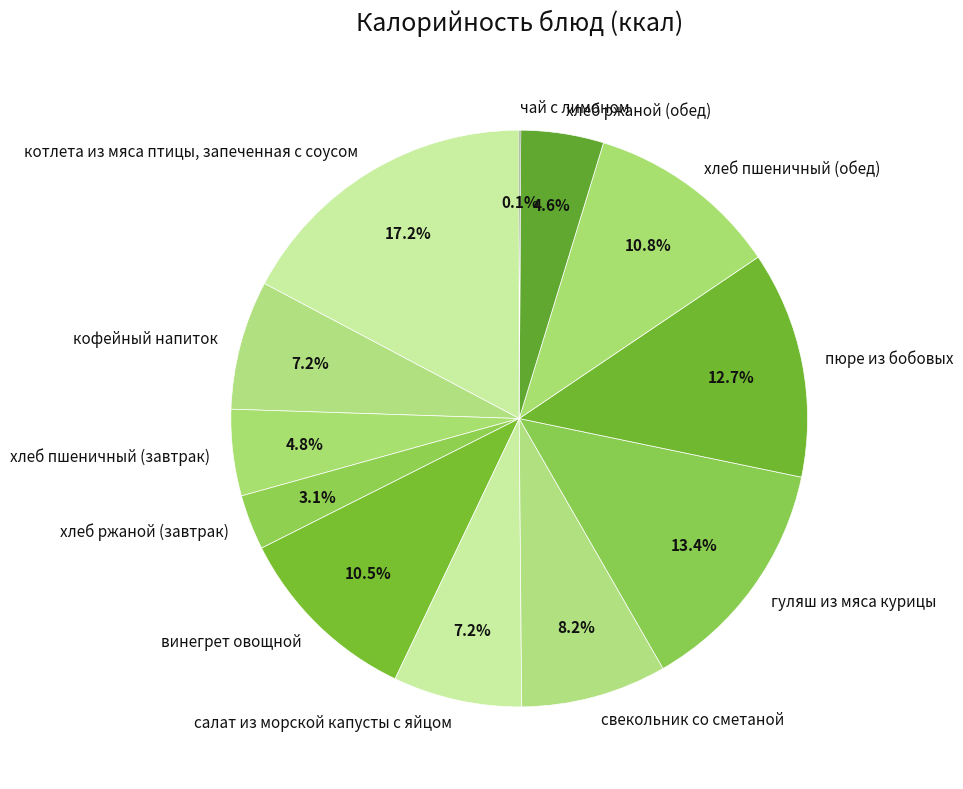

To the nearest percent, what is the combined percentage of салат из морской капусты с яйцом and гуляш из мяса курицы?

21%